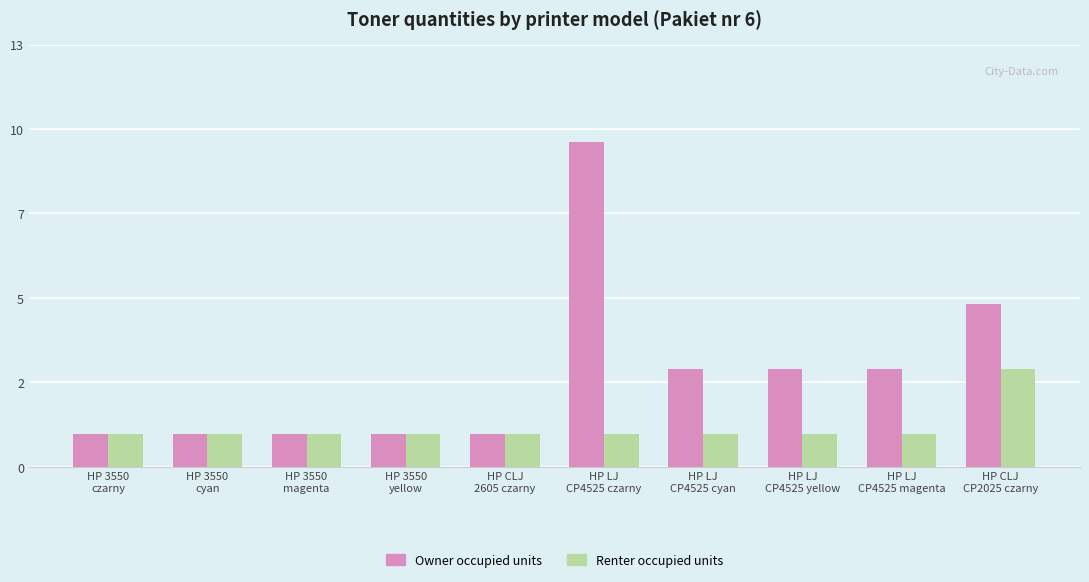

List the labels in order of Owner occupied units value, largest first.

HP LJ
CP4525 czarny, HP CLJ
CP2025 czarny, HP LJ
CP4525 cyan, HP LJ
CP4525 yellow, HP LJ
CP4525 magenta, HP 3550
czarny, HP 3550
cyan, HP 3550
magenta, HP 3550
yellow, HP CLJ
2605 czarny